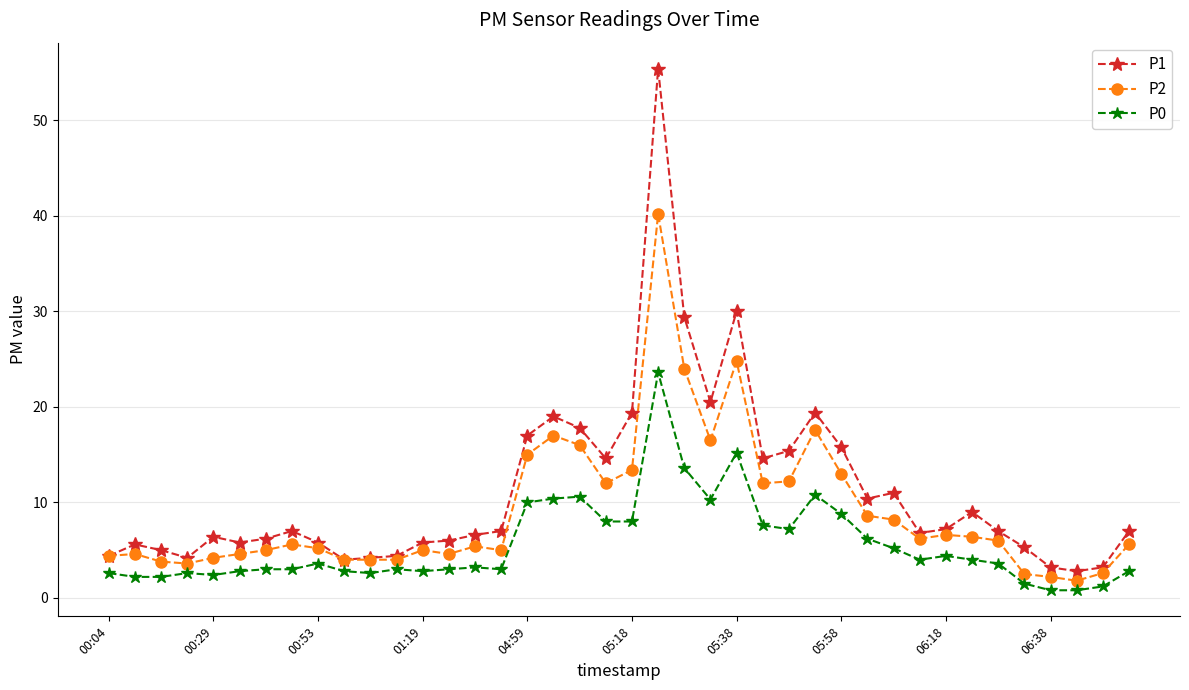

What is the value of the P2 point at the 5th from the left?

4.2